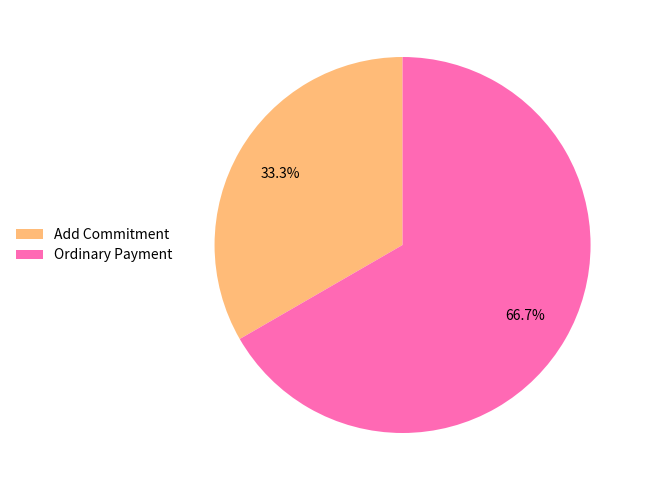

To the nearest percent, what is the difference between the largest and smallest slice percentages?

33%